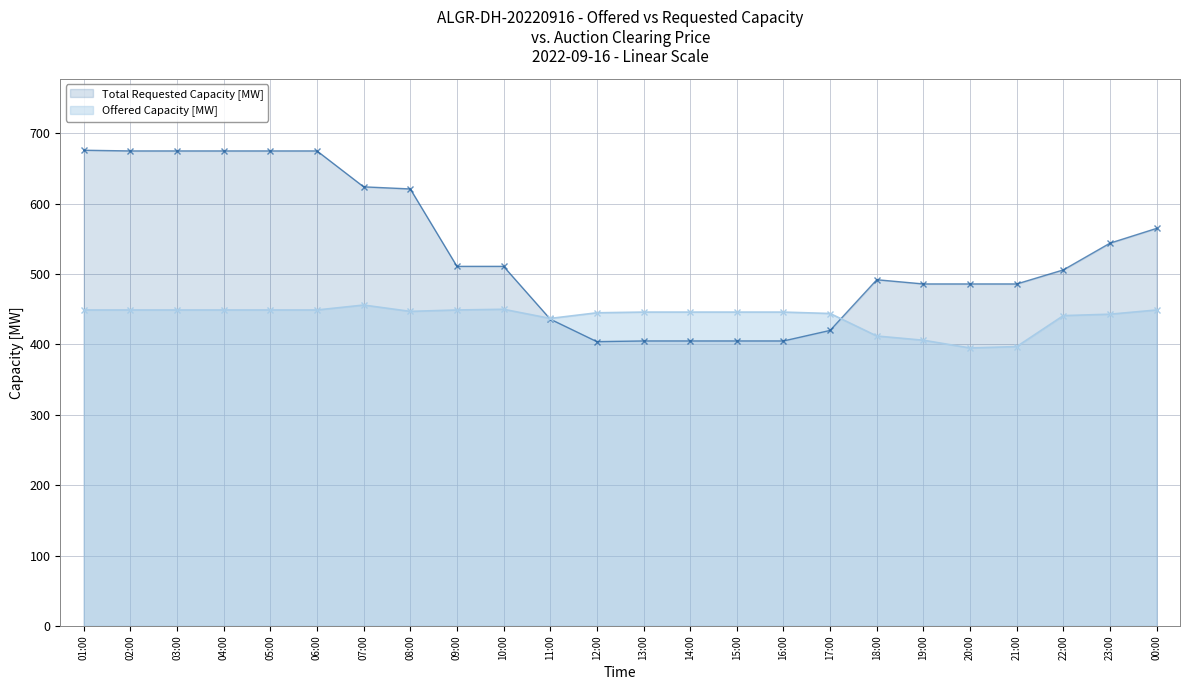

Reading left to right, extract all data points from this chart.

Offered Capacity [MW]: 449	449	449	449	449	449	456	447	449	450	437	445	446	446	446	446	444	412	406	395	397	441	443	449
Total Requested Capacity [MW]: 676	675	675	675	675	675	624	621	511	511	436	404	405	405	405	405	420	492	486	486	486	506	544	565